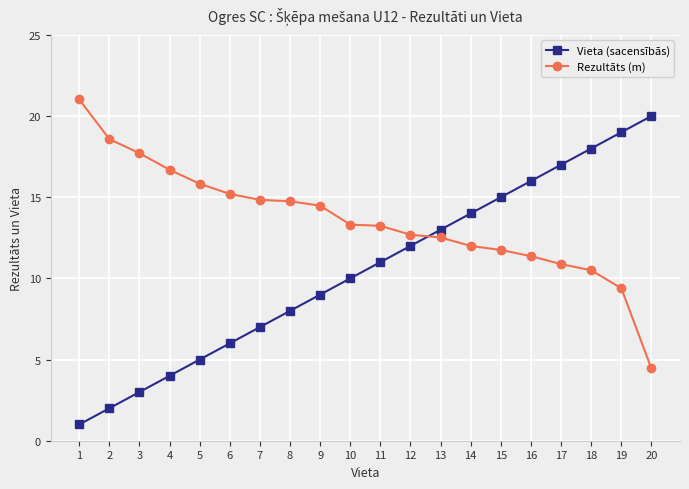

True or false: Vieta (sacensībās) has a value of 7.8 at 15.

False